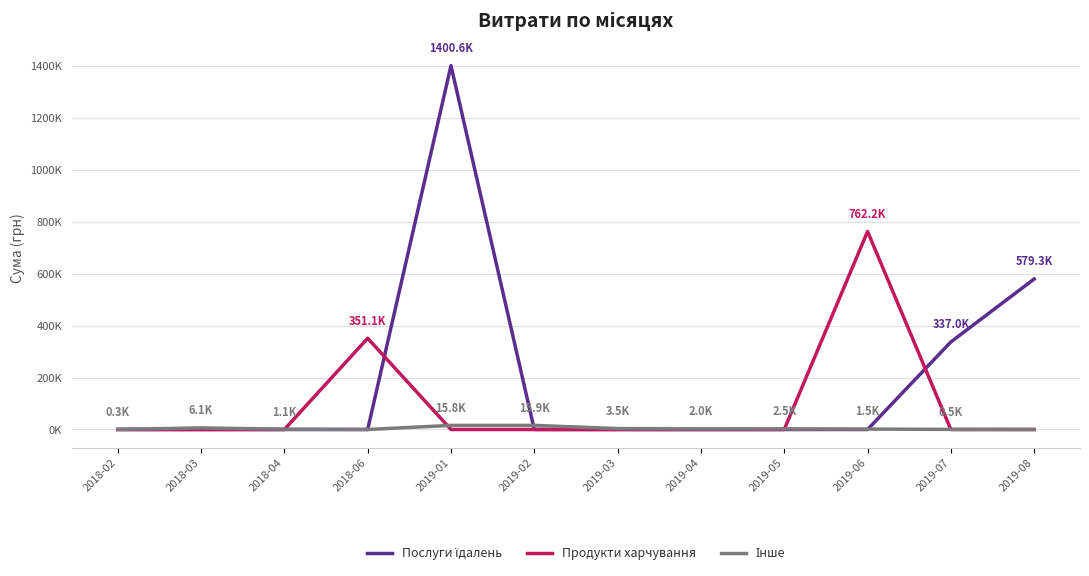

Which has a higher value, 2019-06 or 2019-02?

2019-06